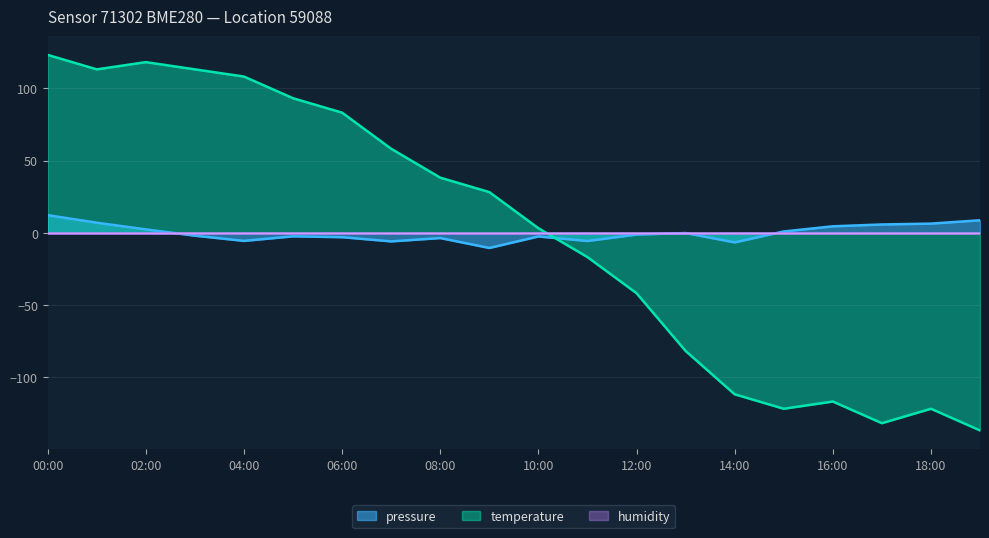

True or false: pressure and temperature cross at least once.

True